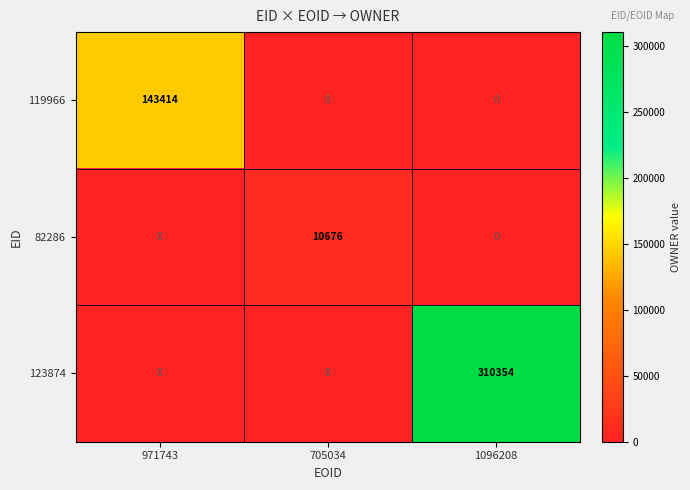

What is the greatest value displayed?

310354